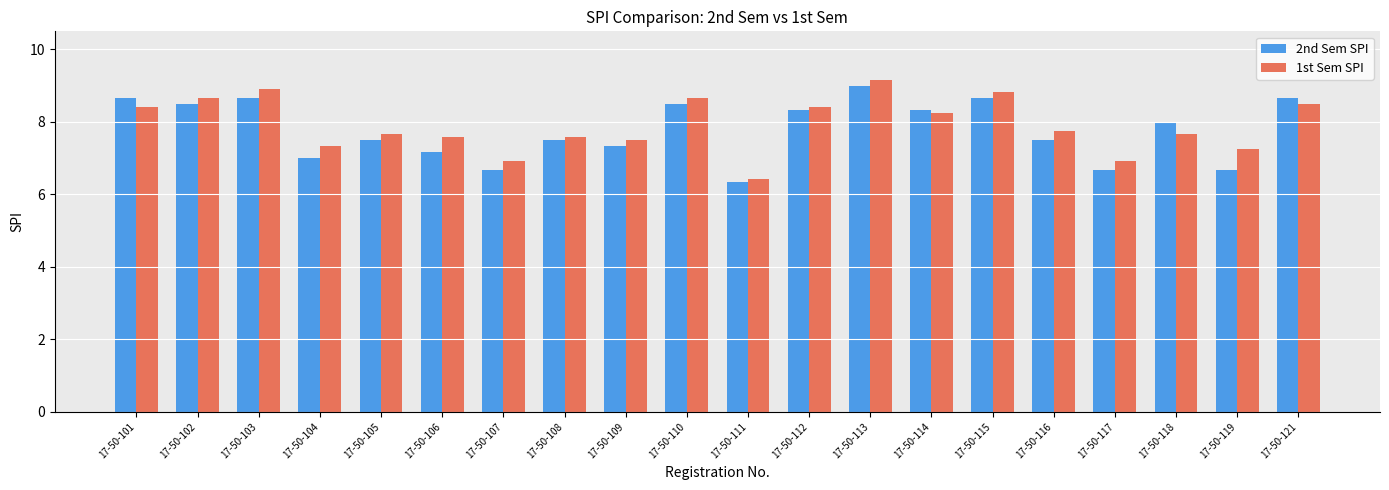

The 1st Sem SPI series shows 7.3 at 17-50-104. True or false?

True